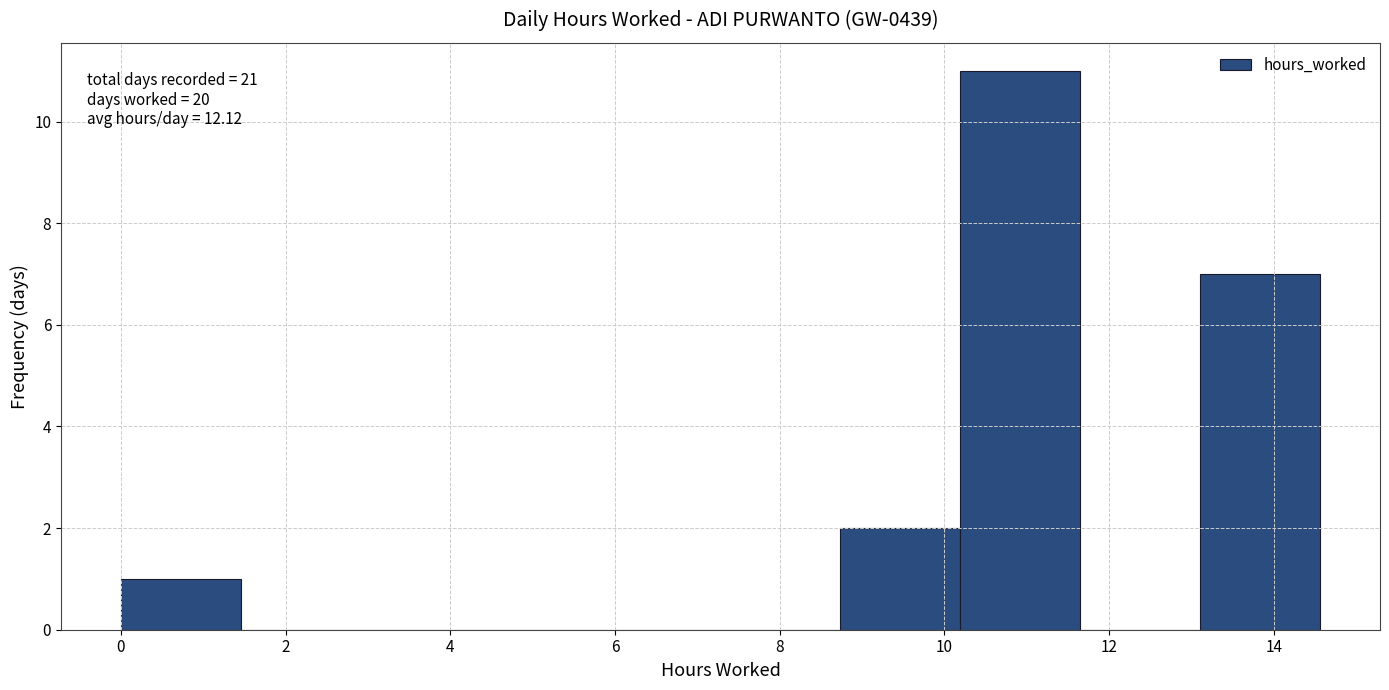

Over which range of the x-axis is the bar tallest?

10.2 to 11.6